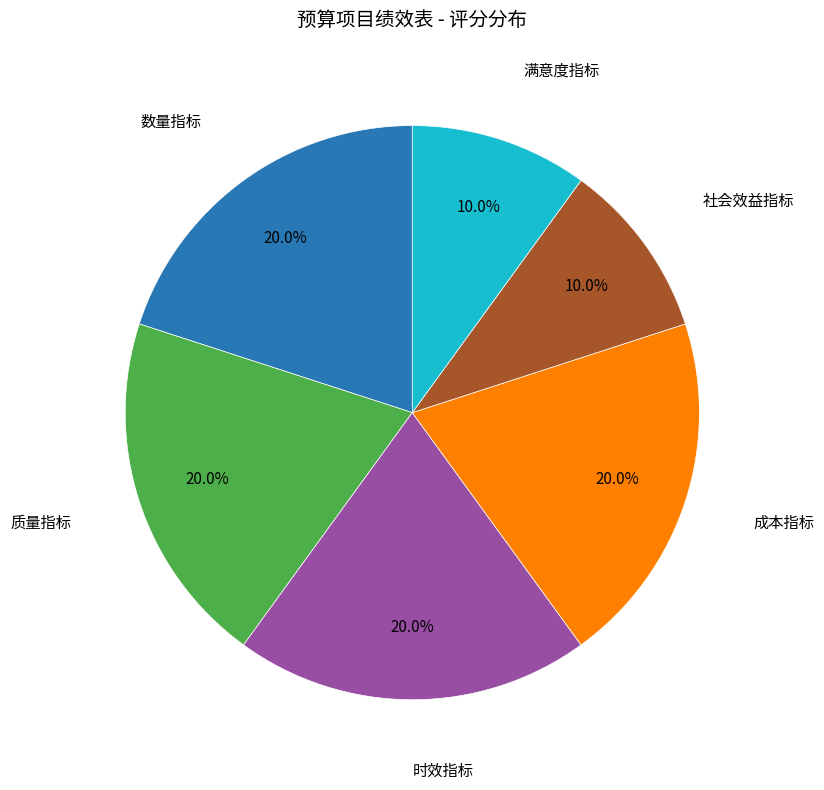

What percentage is the 社会效益指标 slice, to the nearest percent?

10%